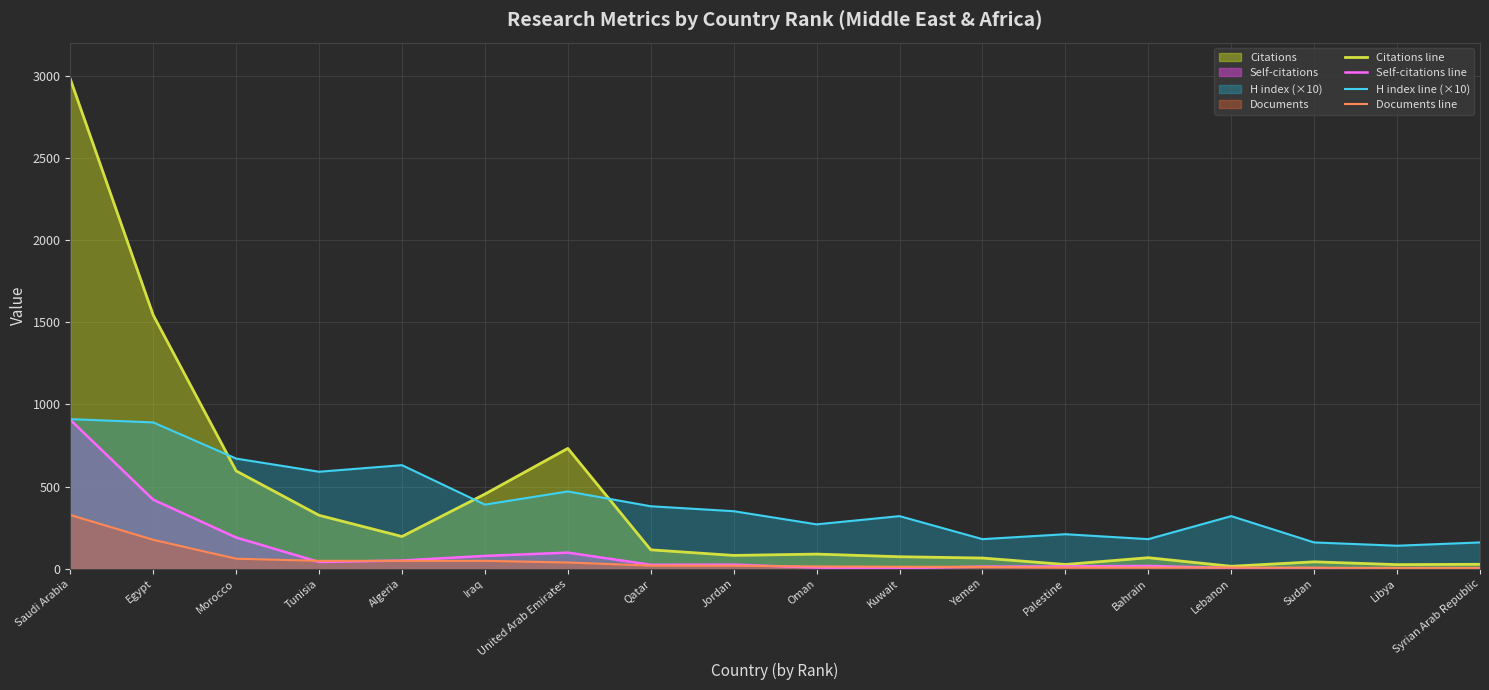

How many data points in Citations line are above 89?

8